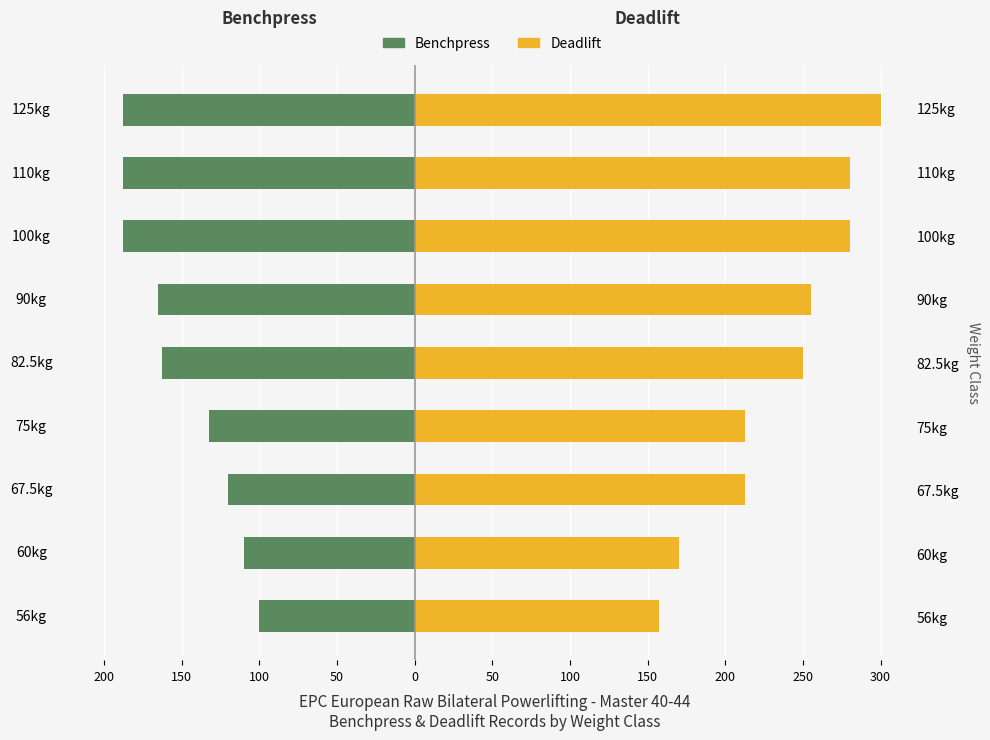

How many bars are there in total?

18